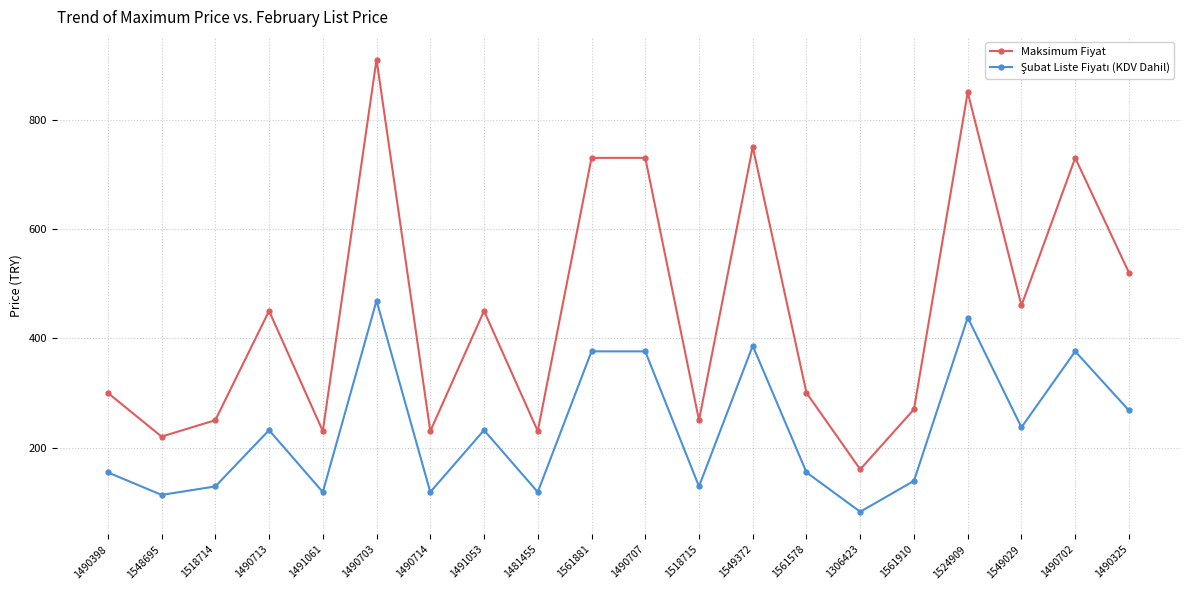

Which series has the largest range (max minus min)?

Maksimum Fiyat